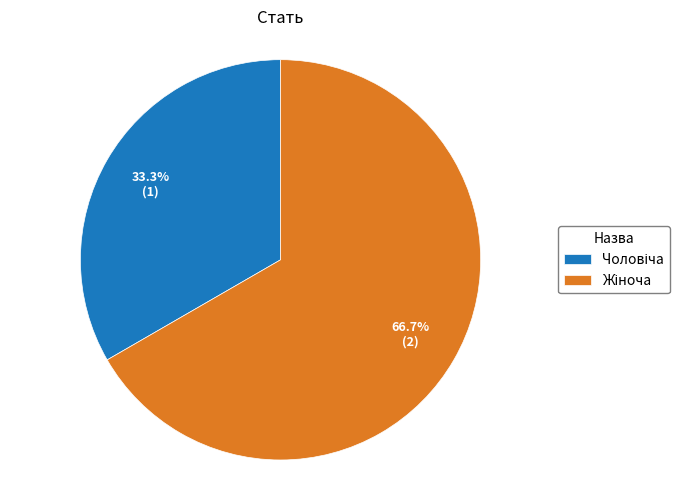

Does any single category account for the majority?

Yes